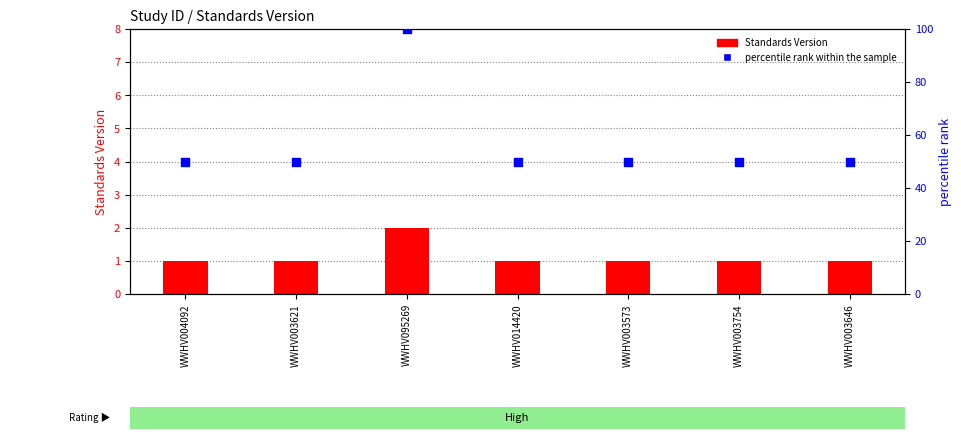

What is the total value across all series at WWHV004092?

51